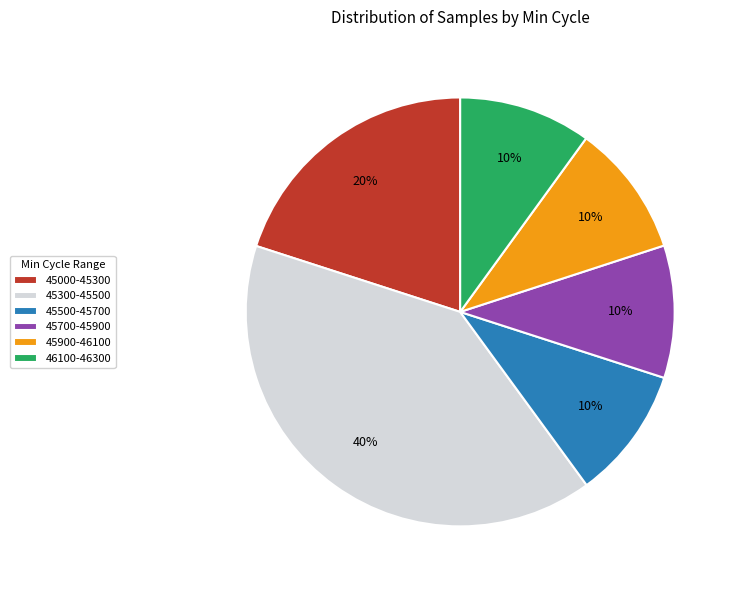

To the nearest percent, what portion does 45000-45300 represent?

20%